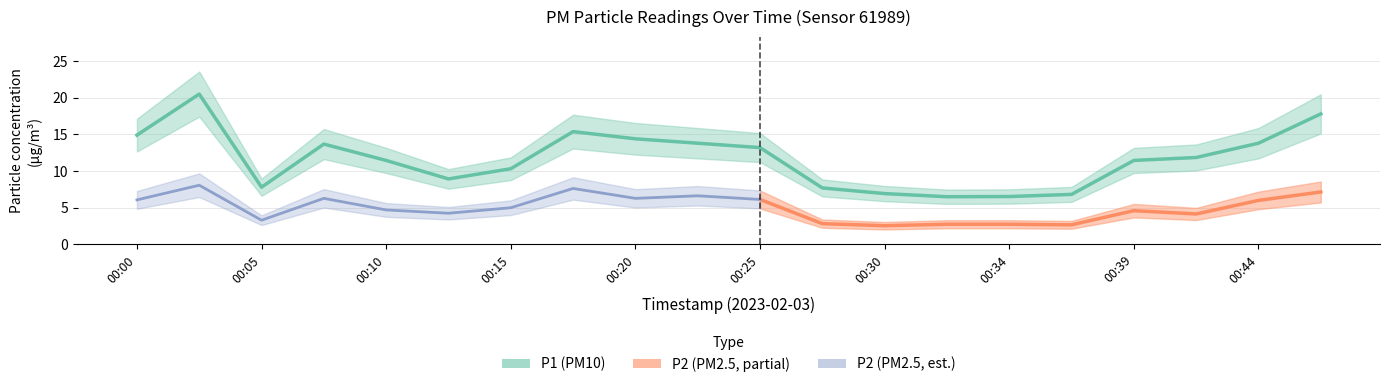

At which label is the value closest to 13?

00:25